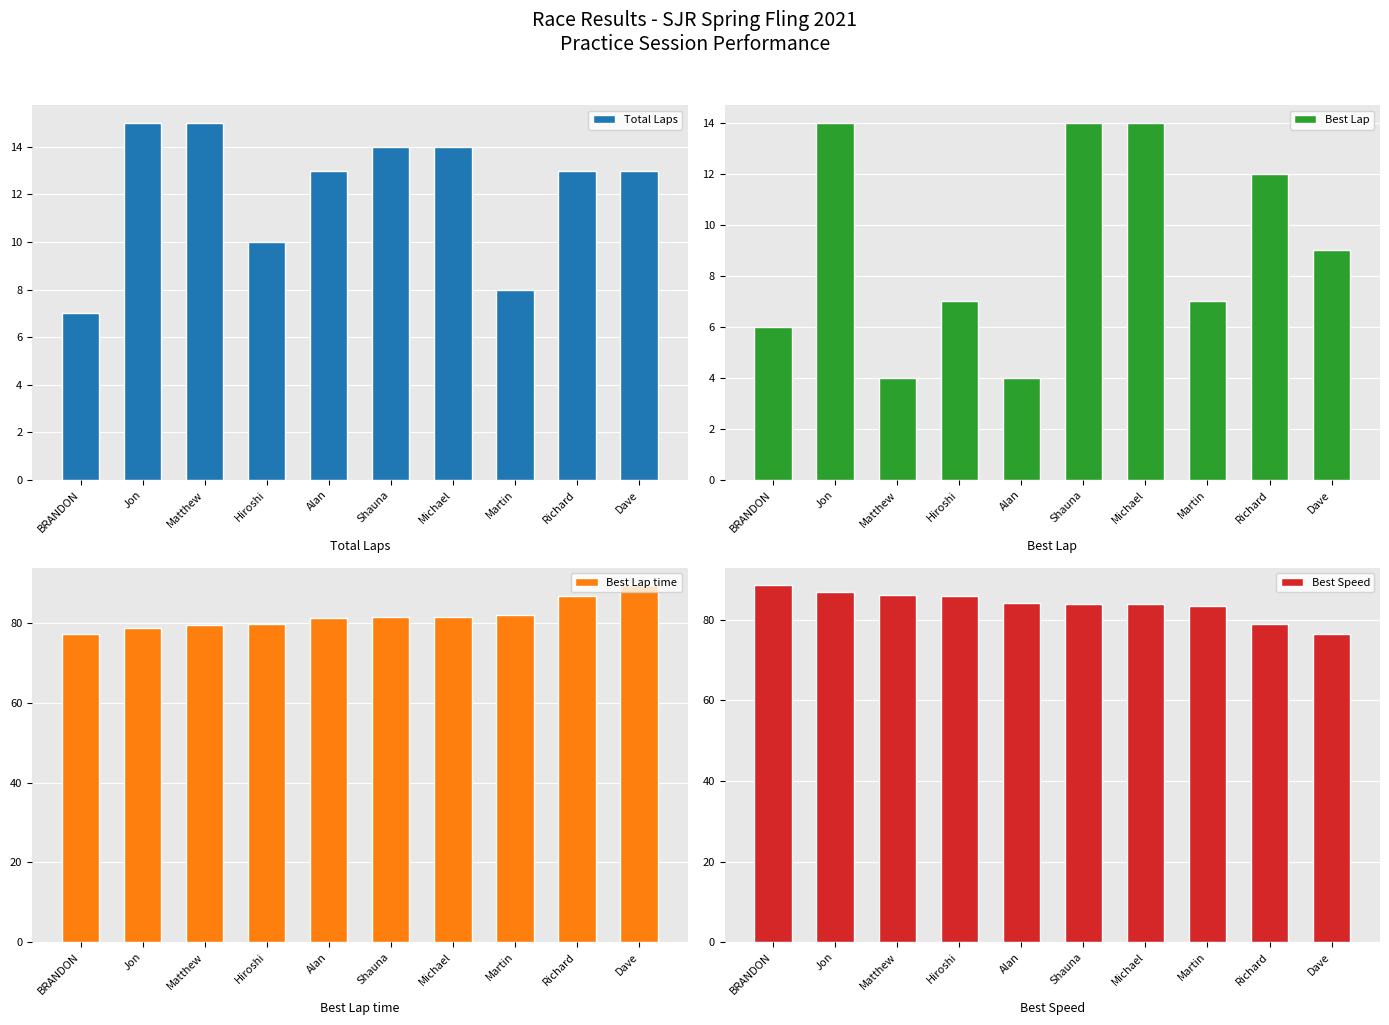

The value of Best Speed at Dave is 76.5. True or false?

True